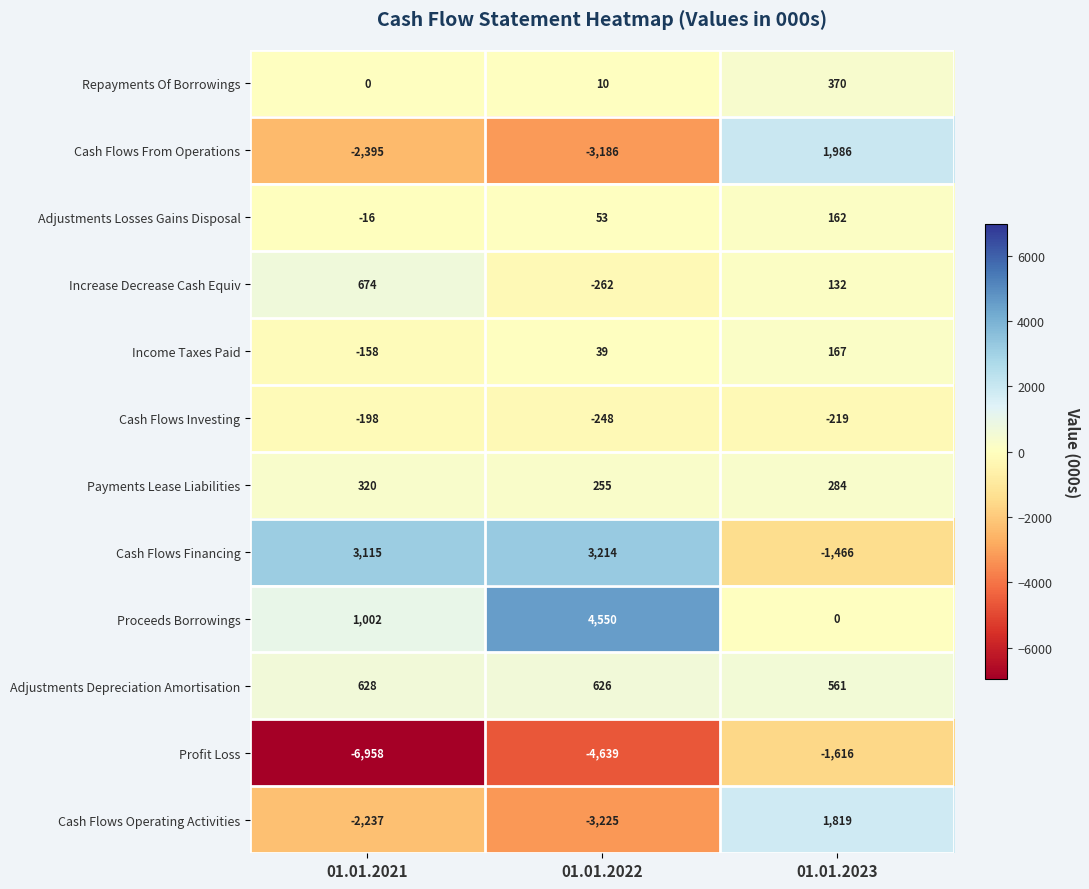

Which series changed the most between 01.01.2021 and 01.01.2022?

Proceeds Borrowings